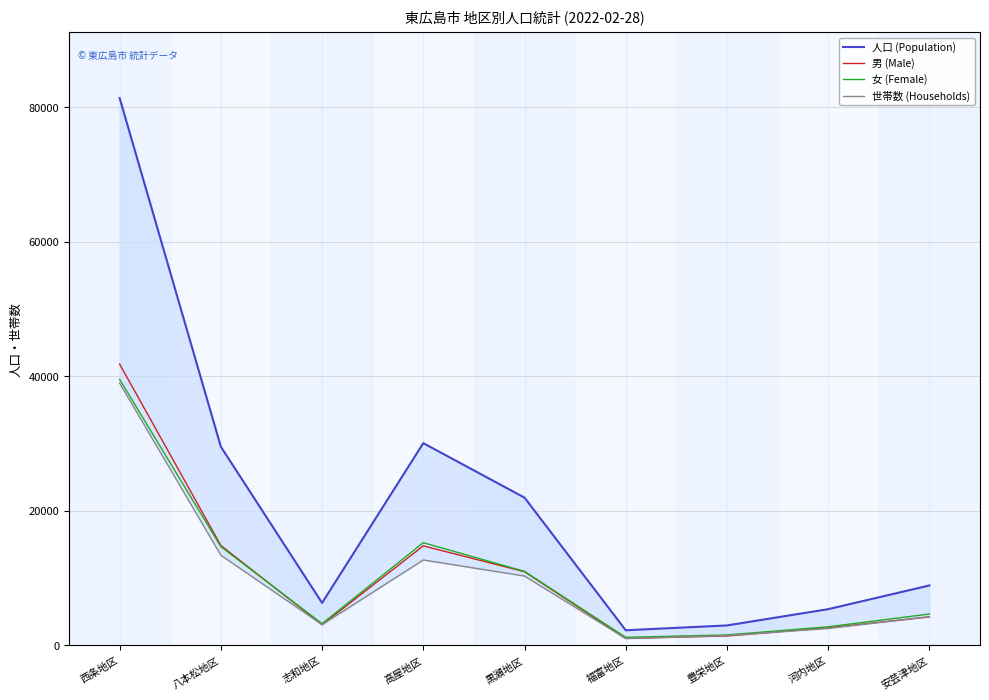

What is the sum of the 女 (Female) values at 志和地区 and 西条地区?

42795